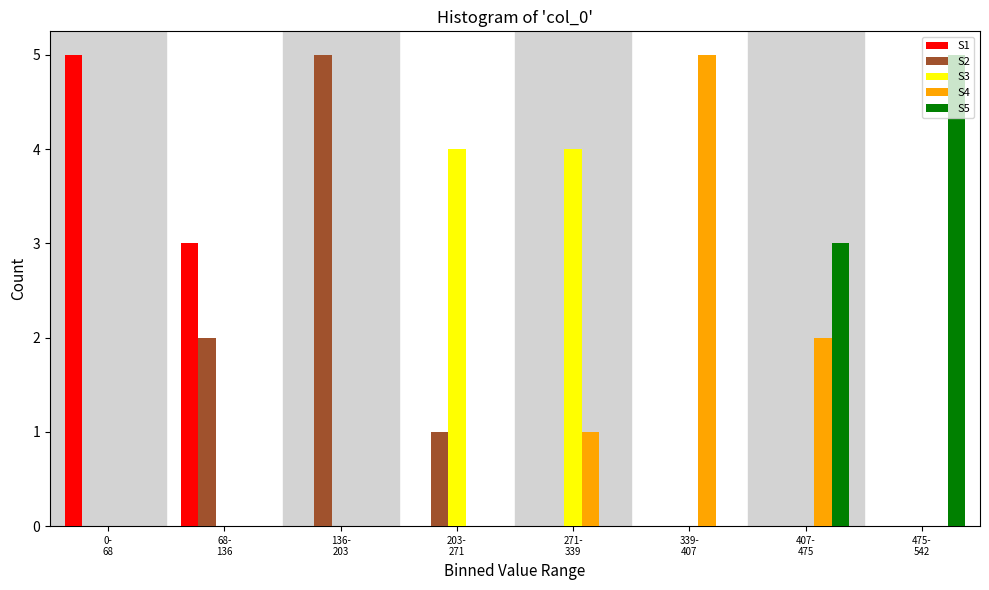

What is the greatest value displayed?

5